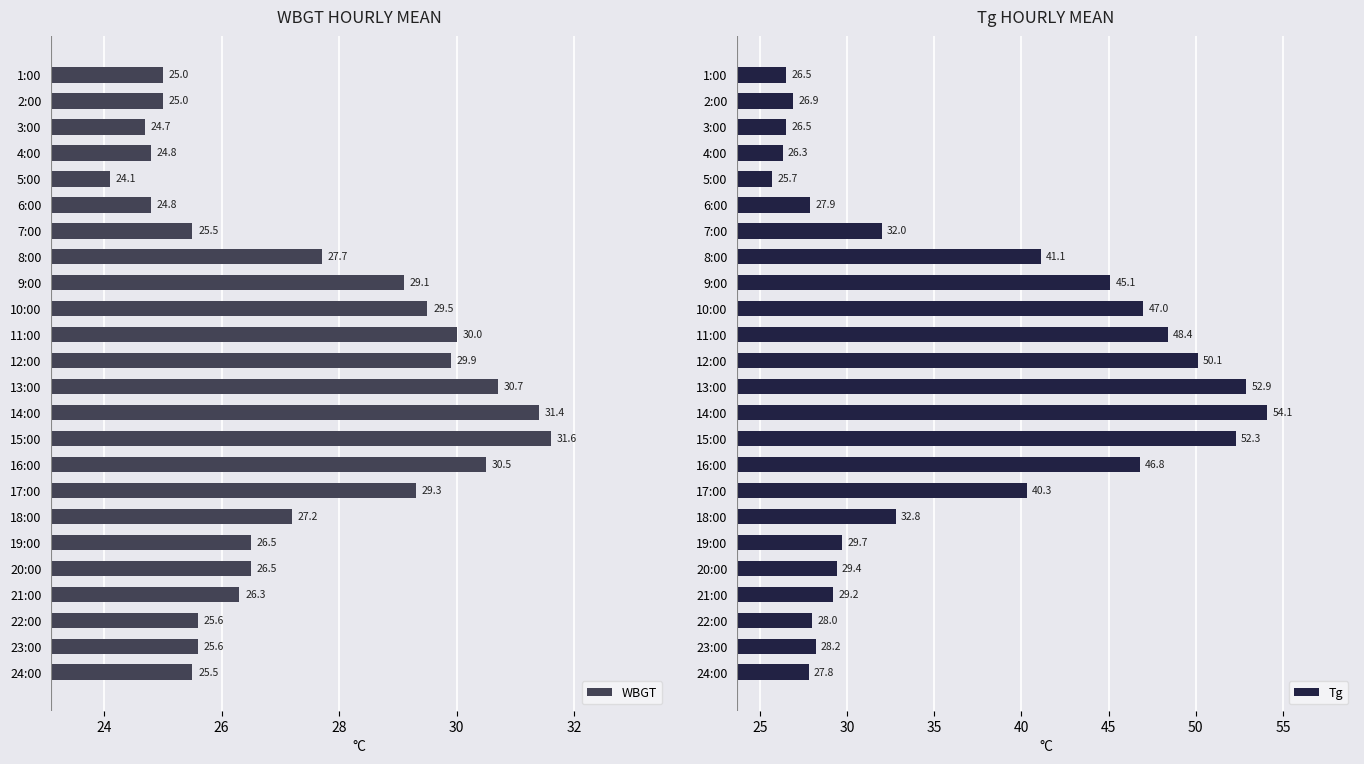

What is the difference between the WBGT values at 8:00 and 21:00?

1.4